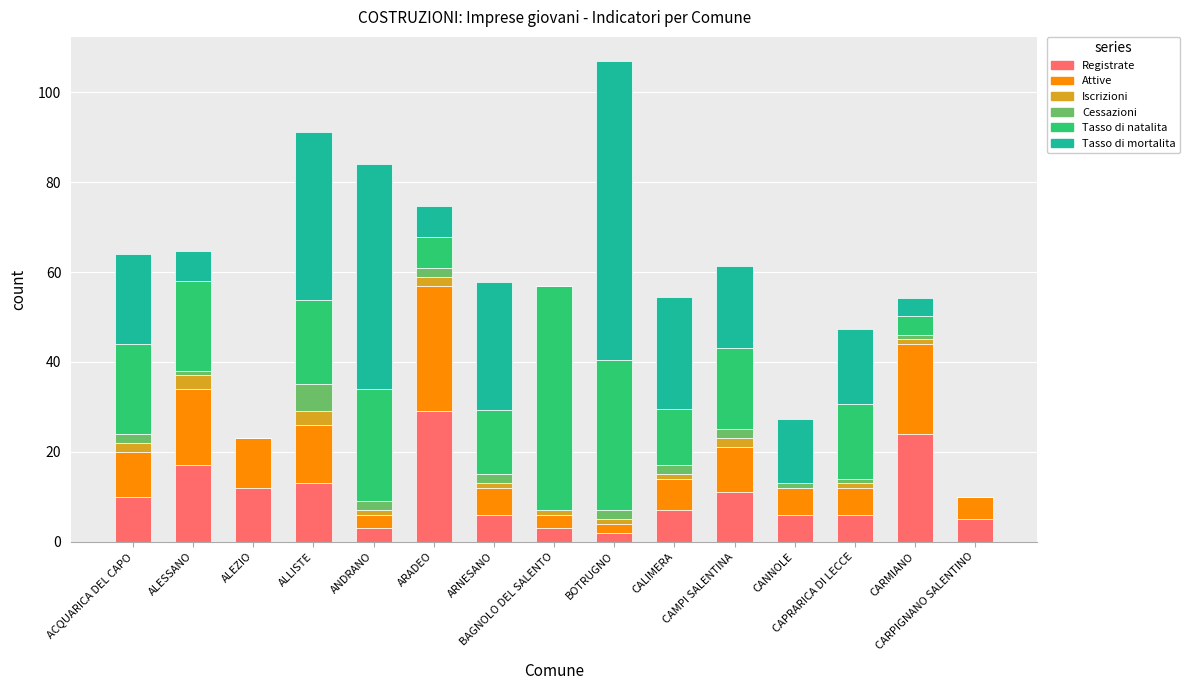

What is the maximum value for Registrate?

29.0